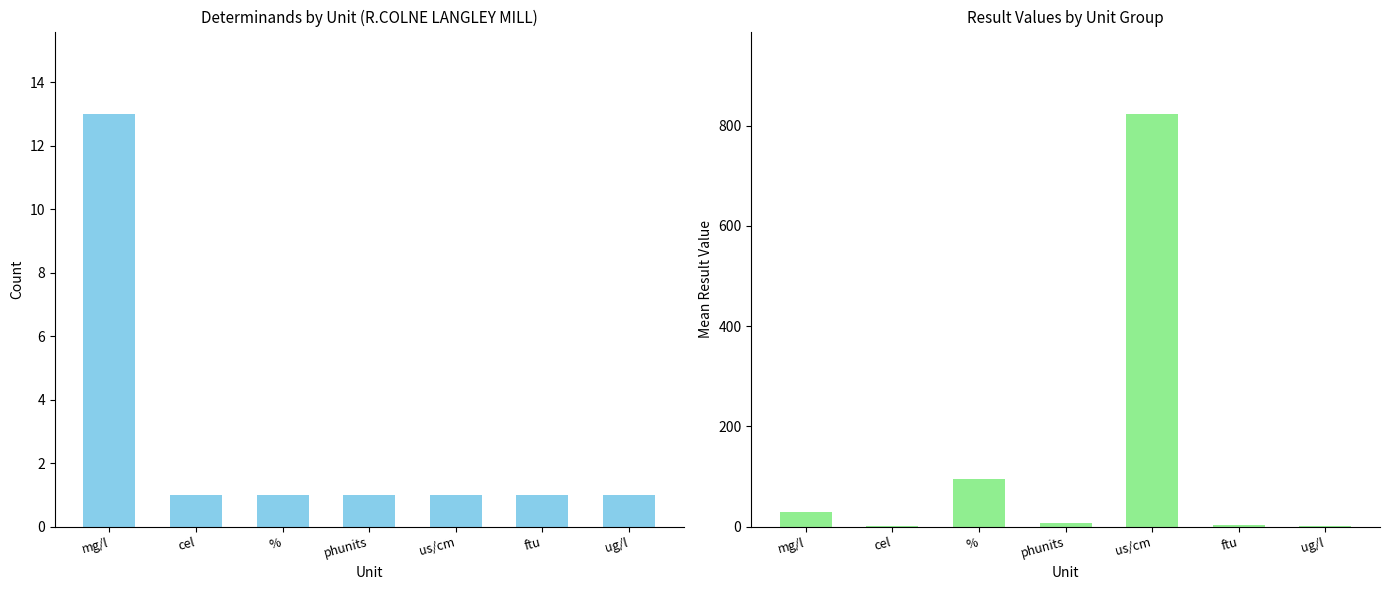

How many data points in Mean Result are less than 7?

3